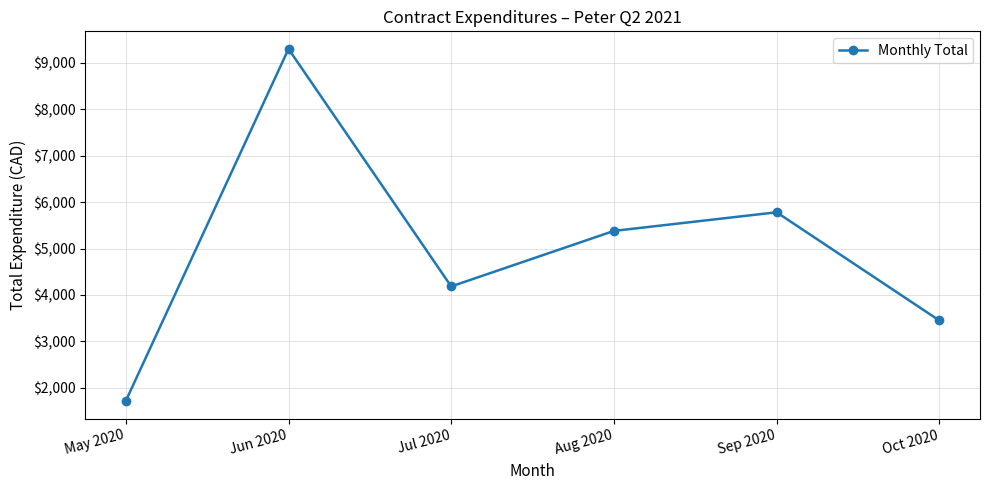

Rank the categories by value from lowest to highest.

May 2020, Oct 2020, Jul 2020, Aug 2020, Sep 2020, Jun 2020